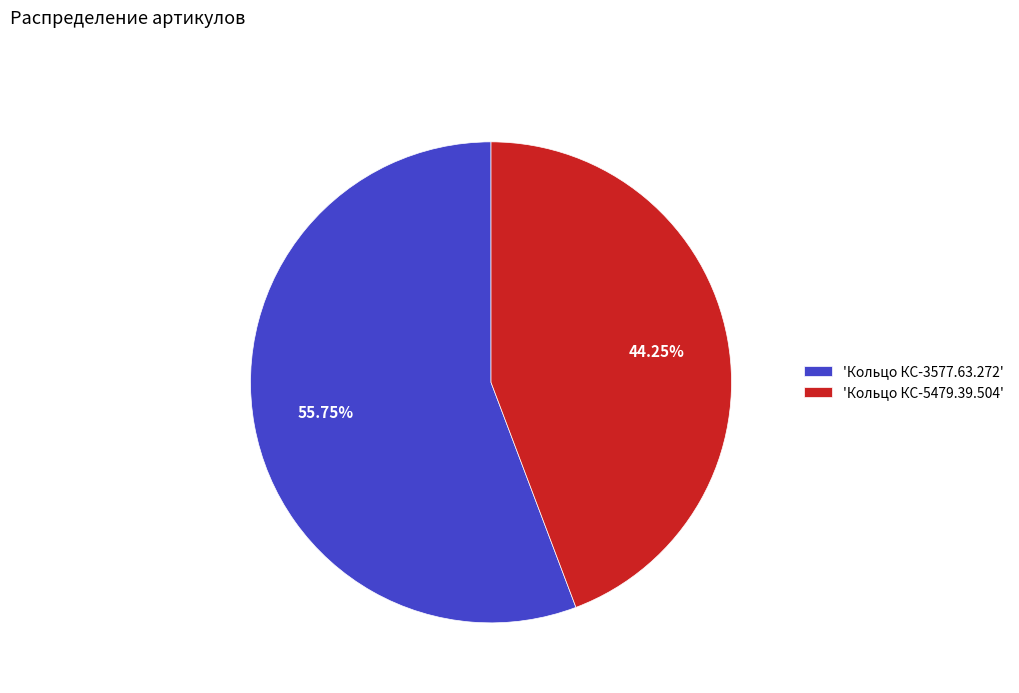

Combined, do 'Кольцо КС-5479.39.504' and 'Кольцо КС-3577.63.272' account for over 50%?

Yes